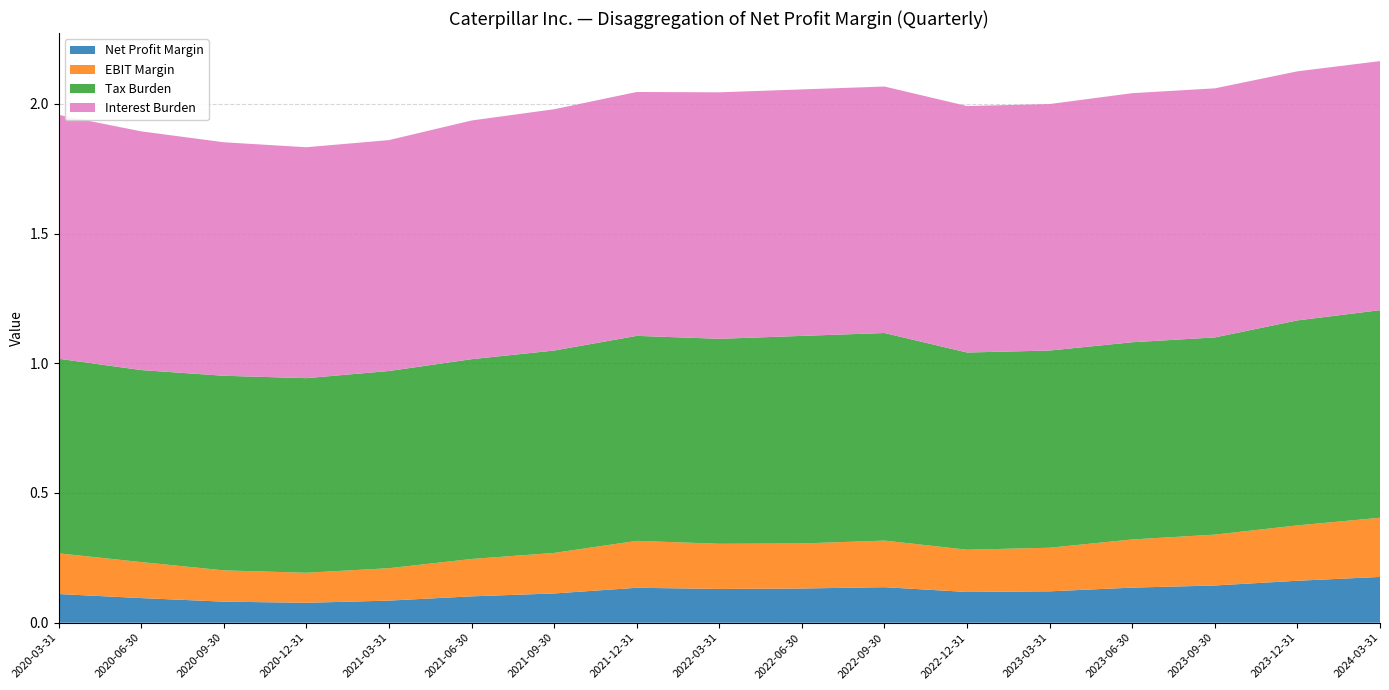

Reading right to left, extract all data points from this chart.

Net Profit Margin: 0.2	0.2	0.1	0.1	0.1	0.1	0.1	0.1	0.1	0.1	0.1	0.1	0.1	0.1	0.1	0.1	0.1
EBIT Margin: 0.2	0.2	0.2	0.2	0.2	0.2	0.2	0.2	0.2	0.2	0.2	0.1	0.1	0.1	0.1	0.1	0.2
Tax Burden: 0.8	0.8	0.8	0.8	0.8	0.8	0.8	0.8	0.8	0.8	0.8	0.8	0.8	0.8	0.8	0.7	0.8
Interest Burden: 1.0	1.0	1.0	1.0	0.9	0.9	0.9	0.9	0.9	0.9	0.9	0.9	0.9	0.9	0.9	0.9	0.9